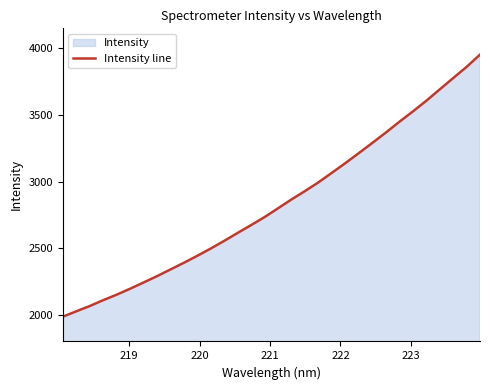

What is the minimum value shown in the chart?

1986.4